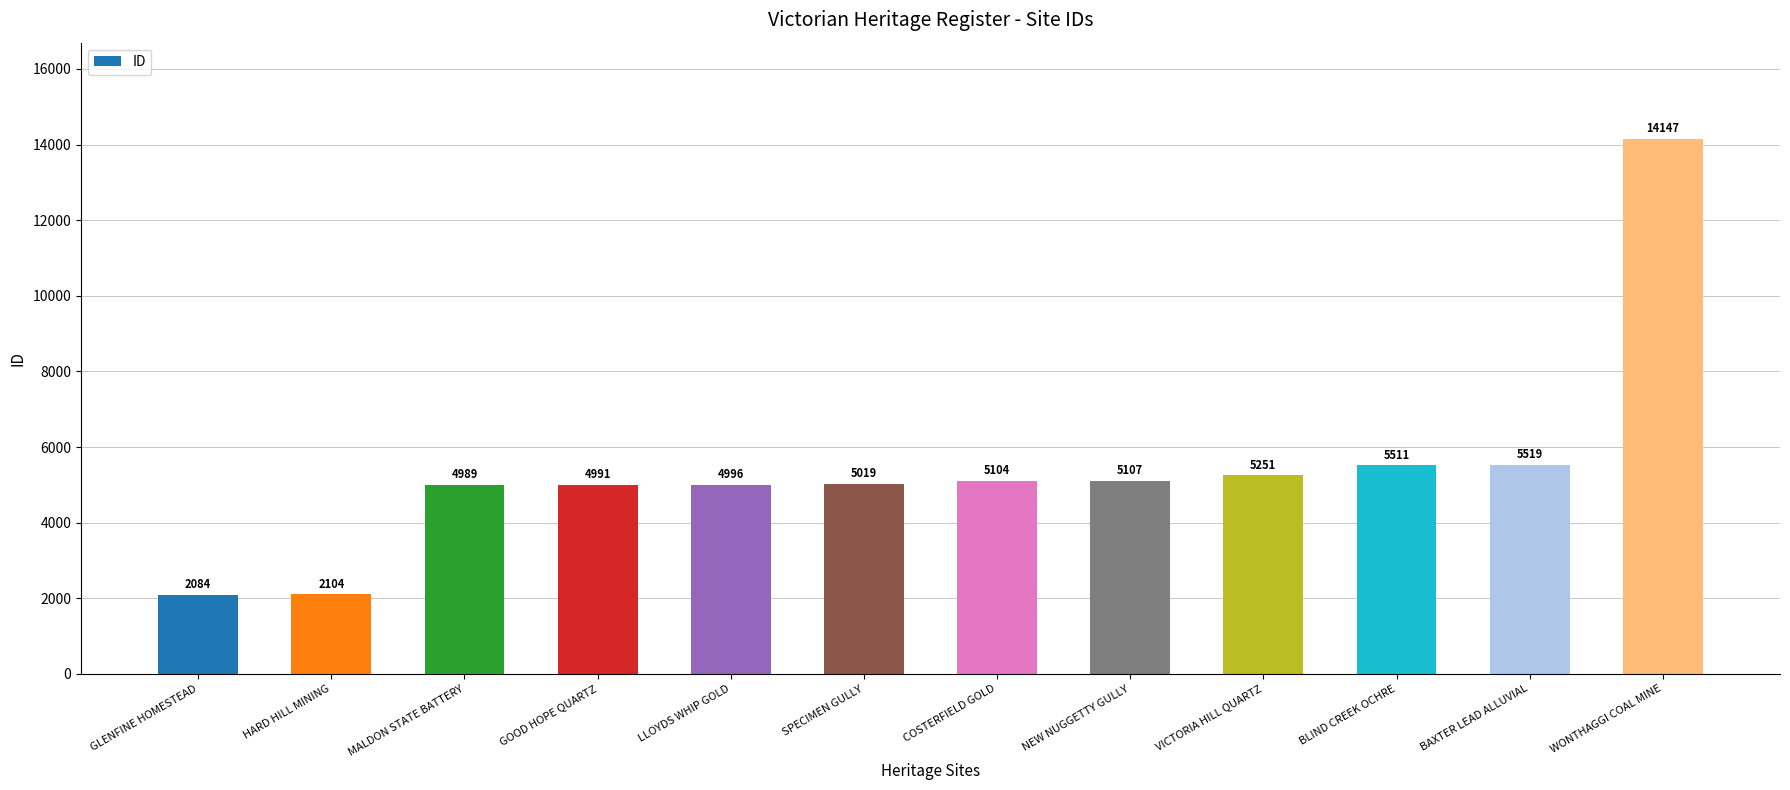

At which category does the chart reach its minimum across all series?

GLENFINE HOMESTEAD